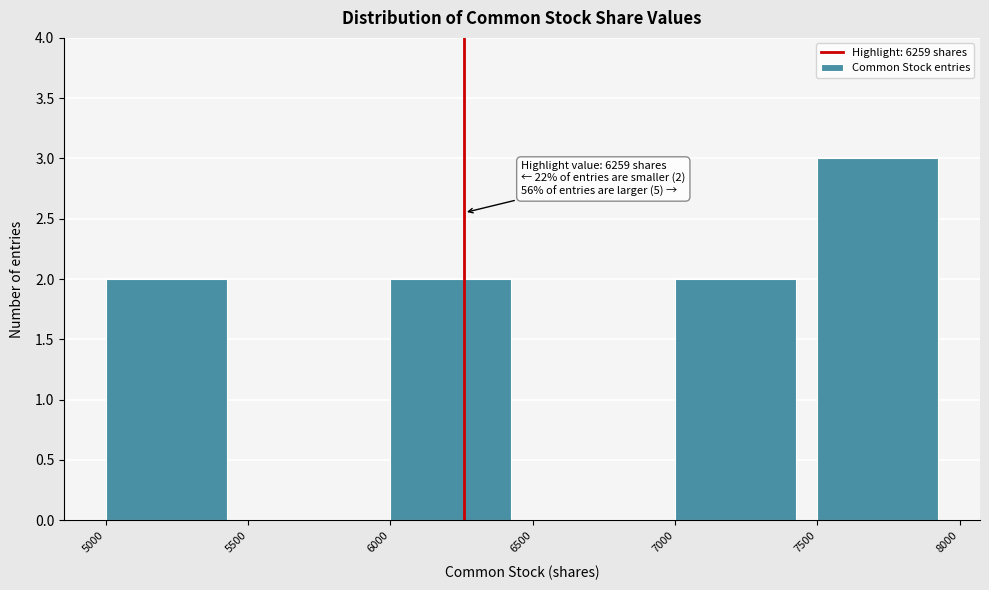

Which range on the x-axis has the tallest bar?

7500 to 8000